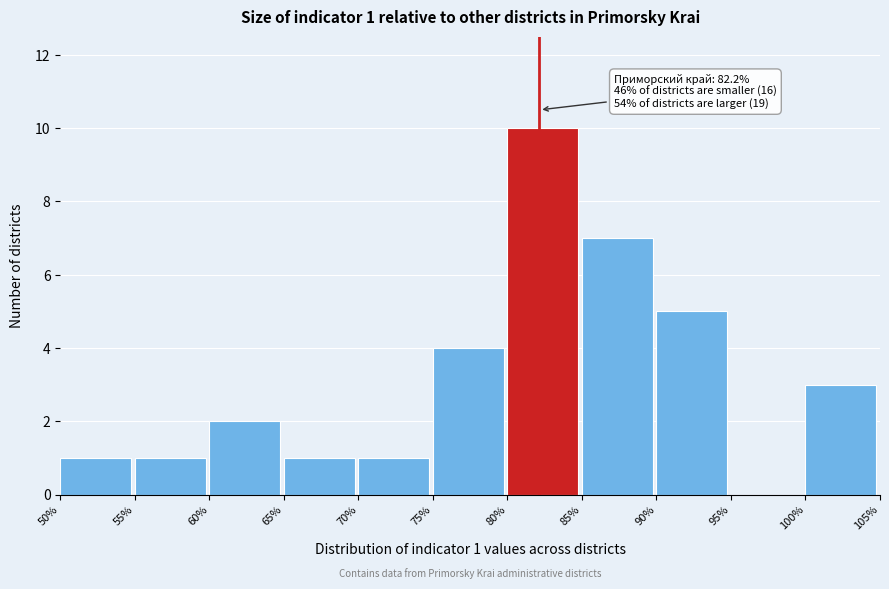

Which range on the x-axis has the tallest bar?

80% to 85%